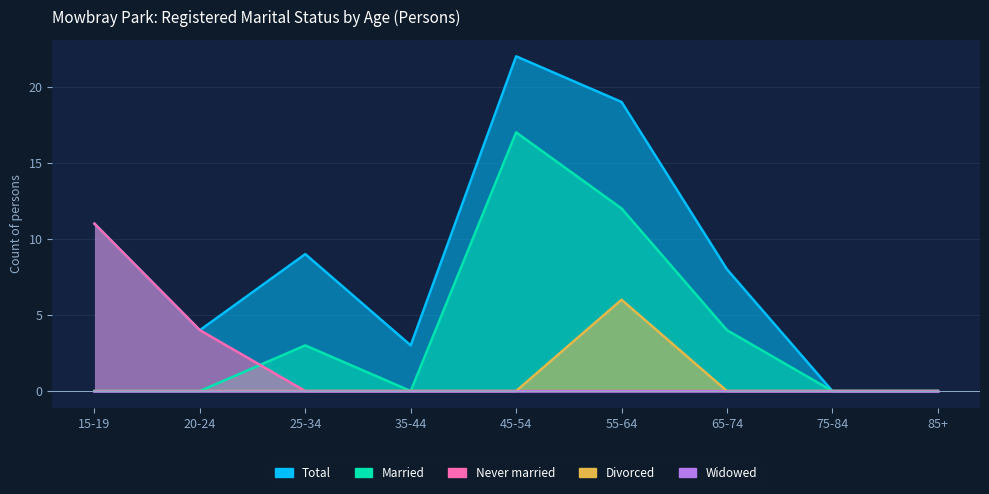

How many series are shown in this chart?

5